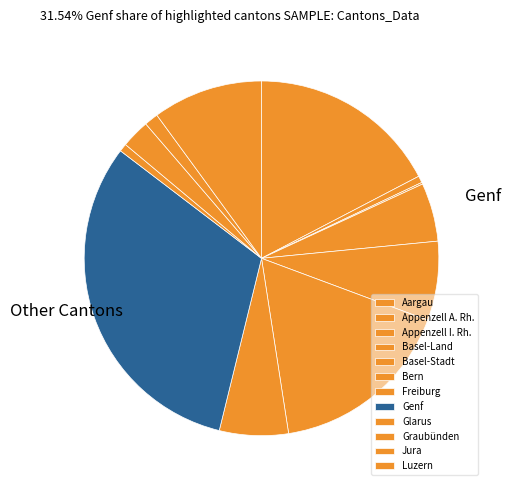

What is the smallest slice in the pie chart?

Appenzell I. Rh.